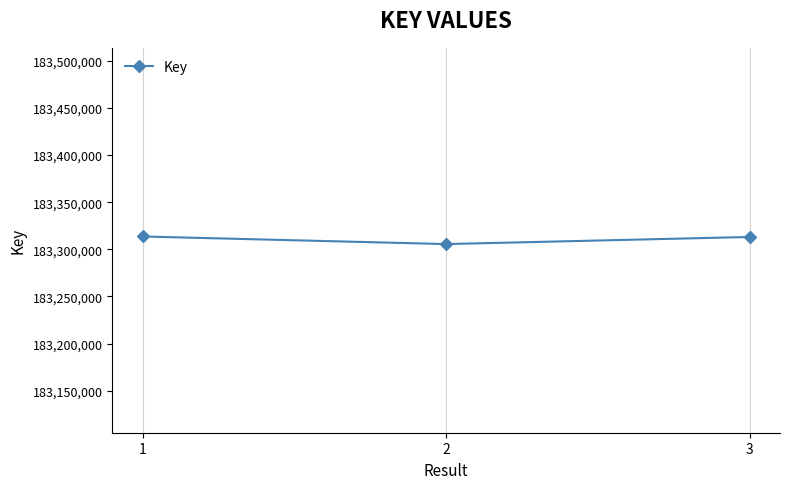

The value at 1 is 183313615. True or false?

True